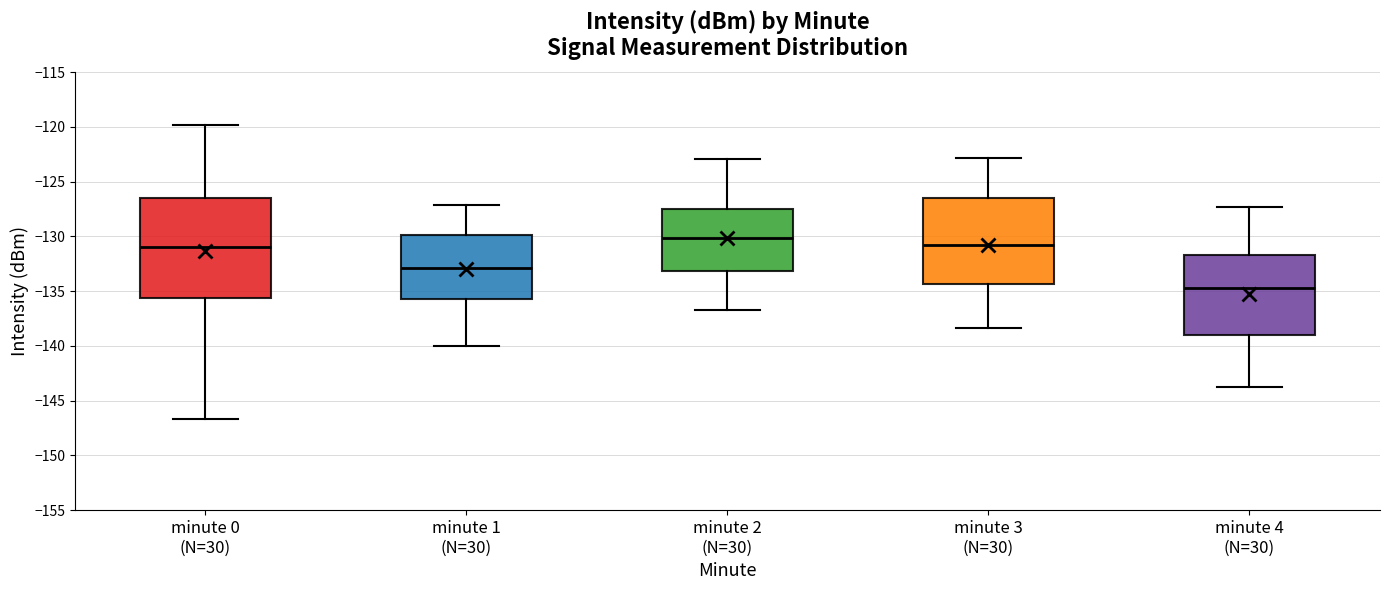

Comparing the boxes themselves (not the whiskers), which one is the tallest?

minute 0 (N=30)